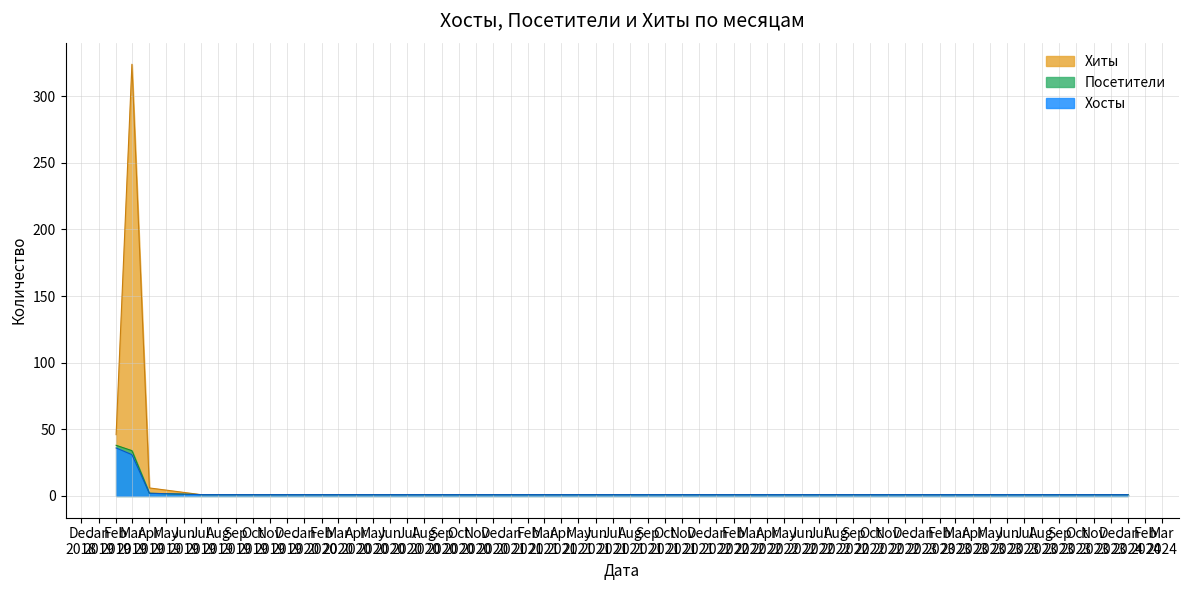

Which series has the largest total across all categories?

Хиты